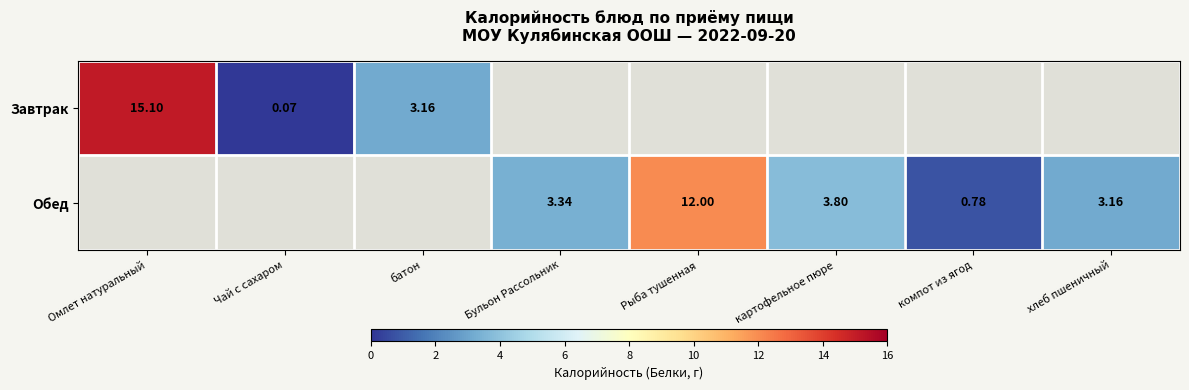

Between компот из ягод and Бульон Рассольник, which is larger?

Бульон Рассольник